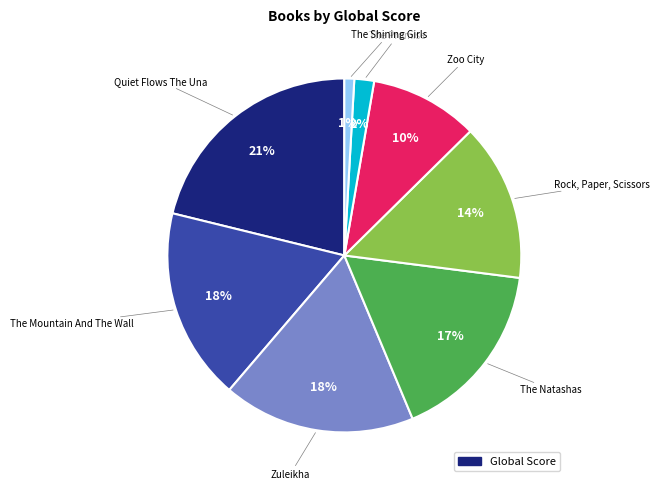

Is there any slice that represents more than half of the pie?

No